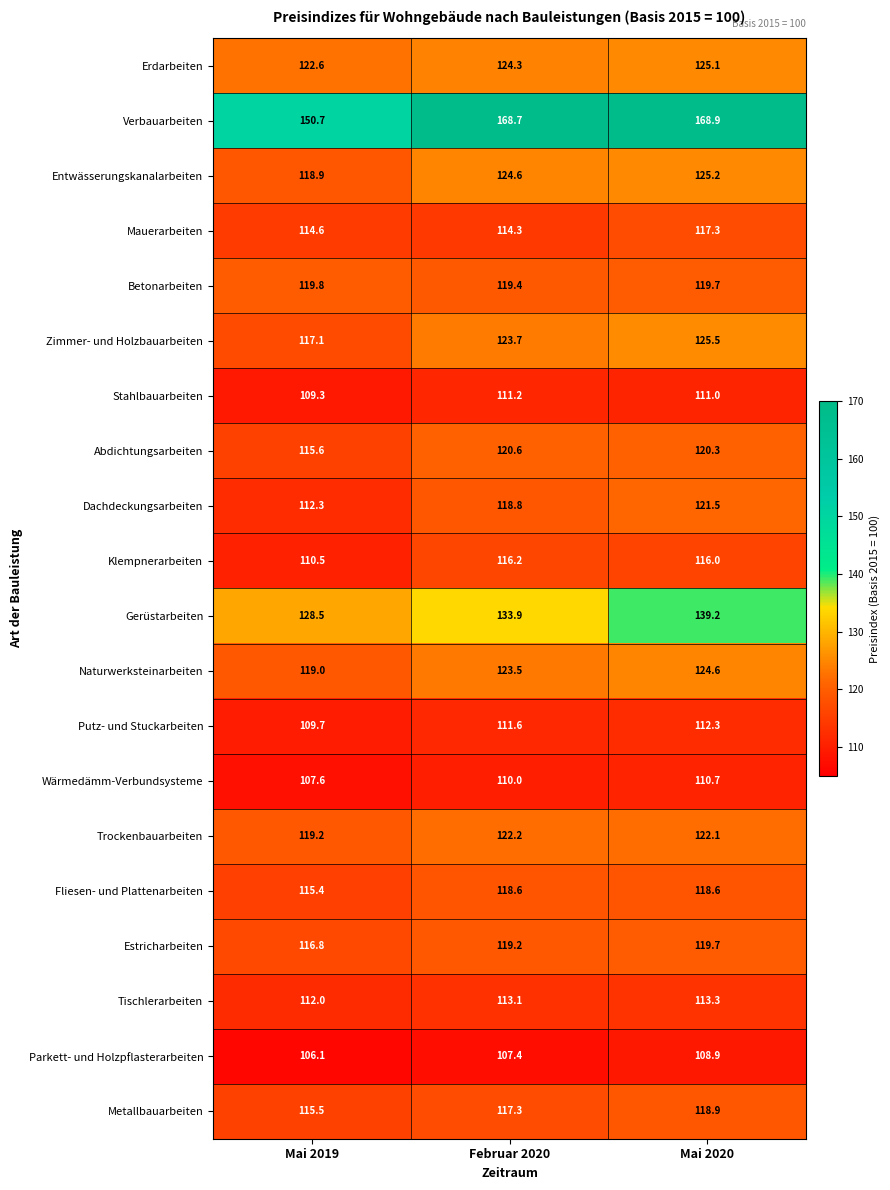

What is the spread (max minus min) of values at Mai 2020?

60.0